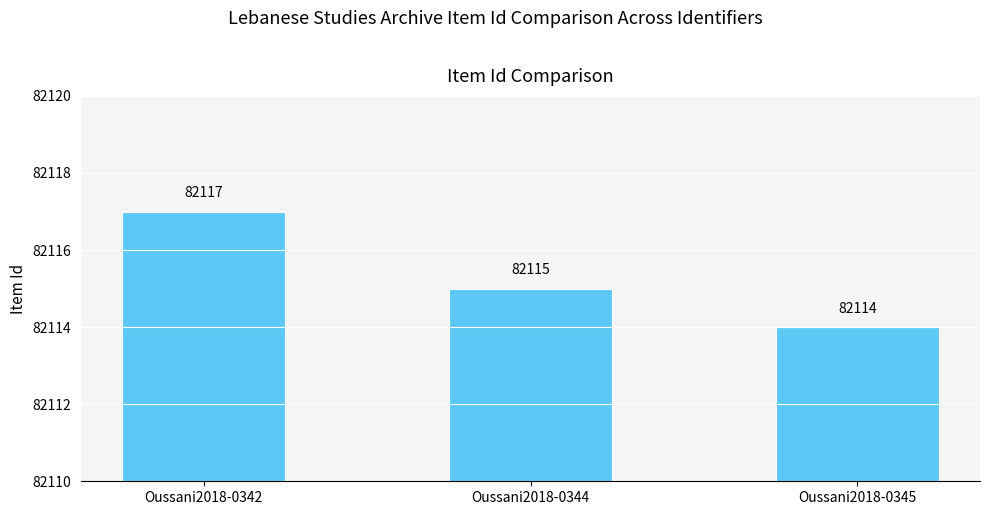

Reading left to right, transcribe all the data shown in this chart.

Oussani2018-0342=82117	Oussani2018-0344=82115	Oussani2018-0345=82114